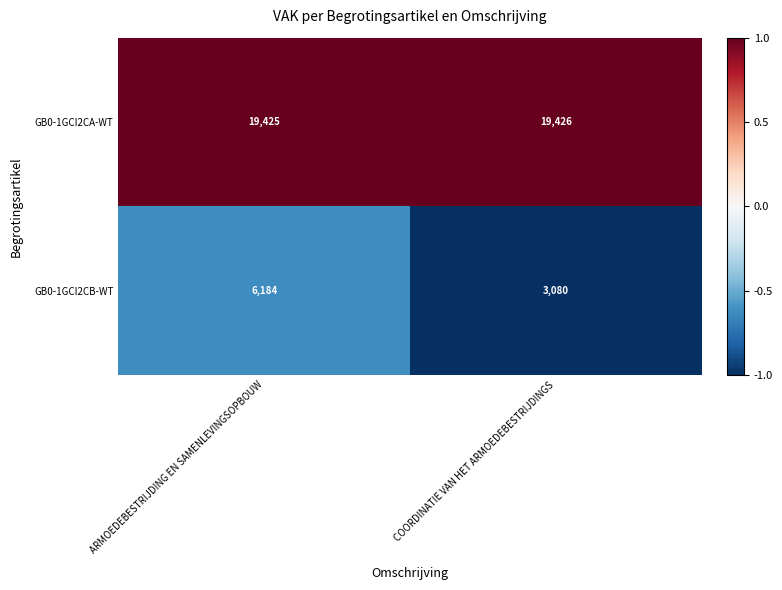

At which label is GB0-1GCI2CA-WT closest to 19425?

ARMOEDEBESTRIJDING EN SAMENLEVINGSOPBOUW